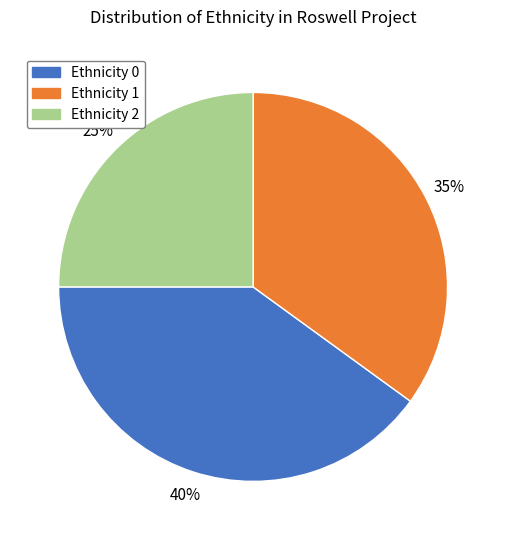

Combined, do Ethnicity 1 and Ethnicity 2 account for over 50%?

Yes